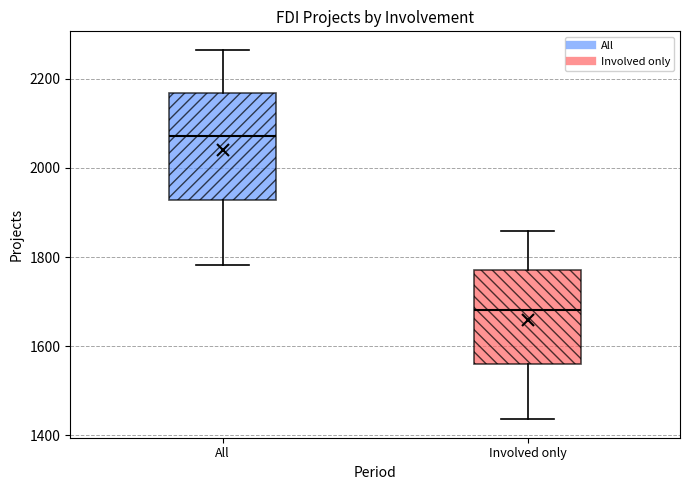

Which box is the tallest, from its lower edge to its upper edge?

All